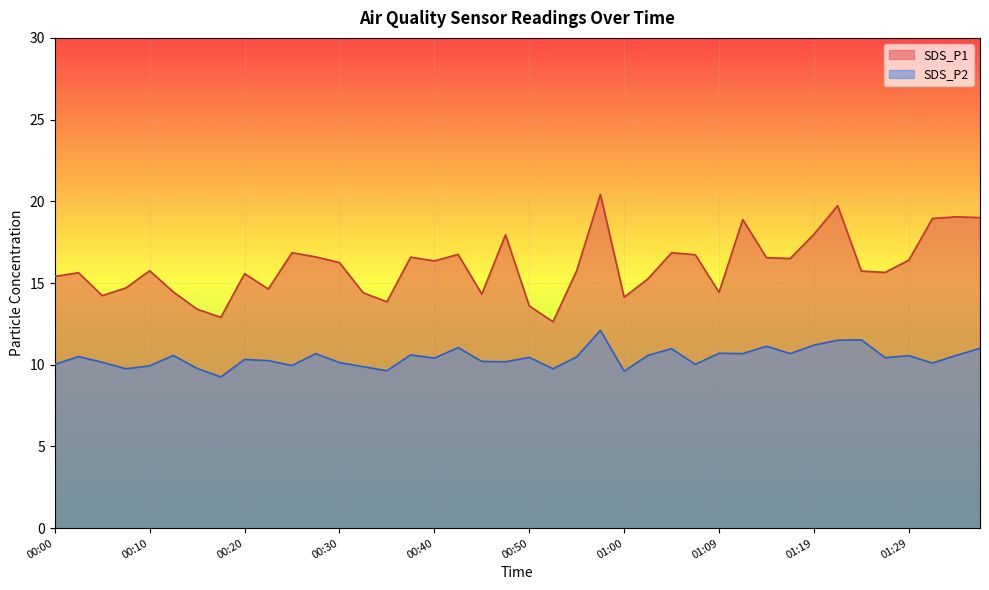

At which category does the chart reach its peak across all series?

00:57